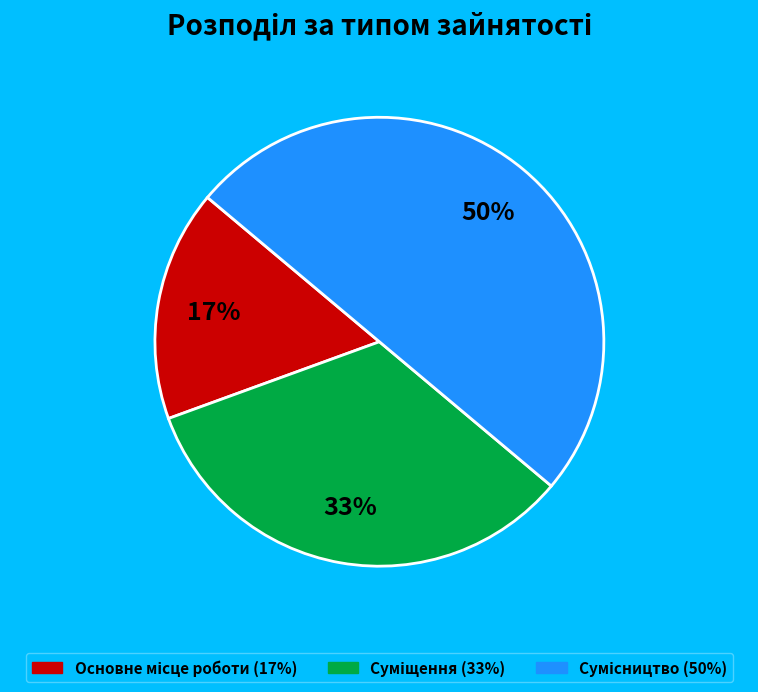

To the nearest percent, what is the average slice percentage?

33%